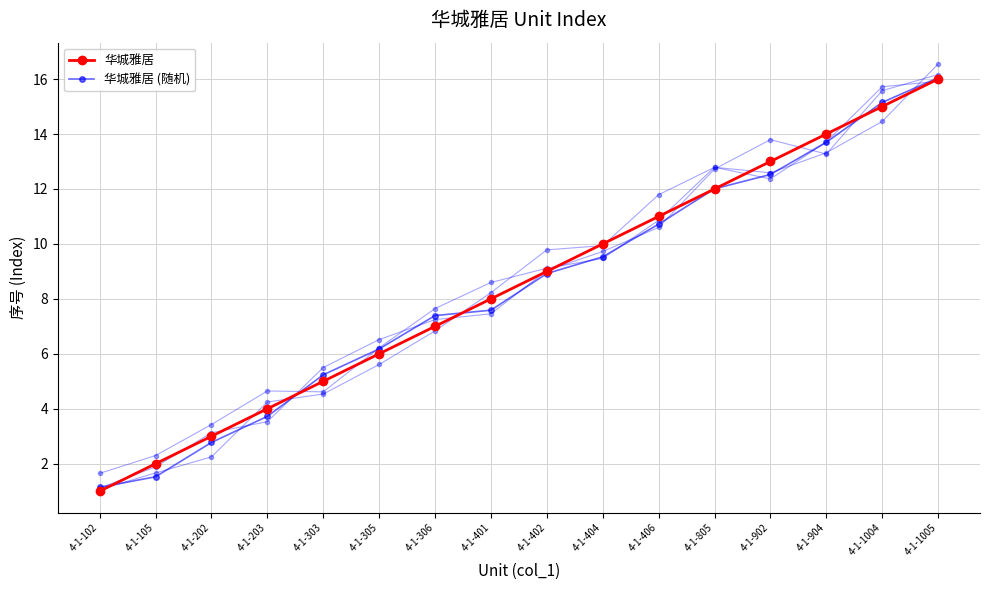

What is the difference between the maximum and minimum values in the 华城雅居 series?

15.0